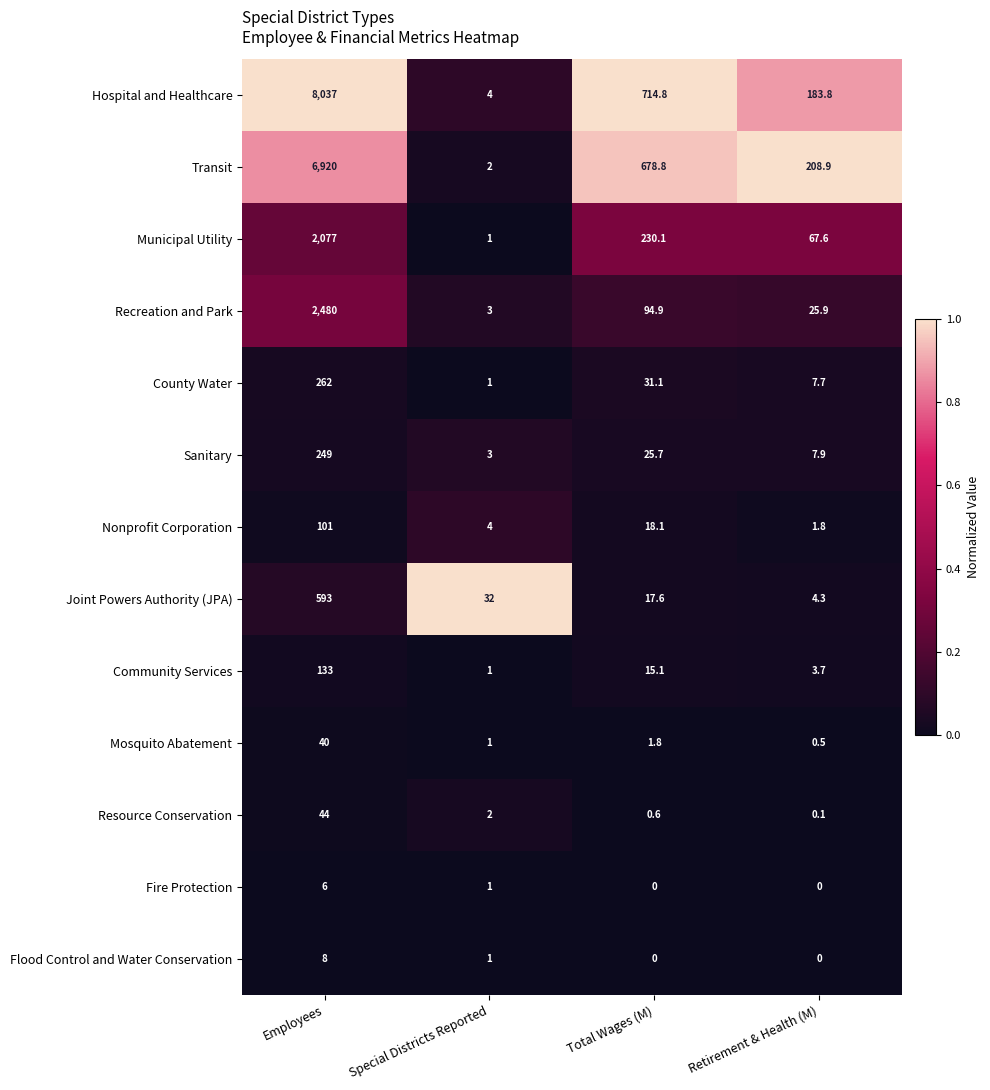

At which category does the chart reach its peak across all series?

Employees